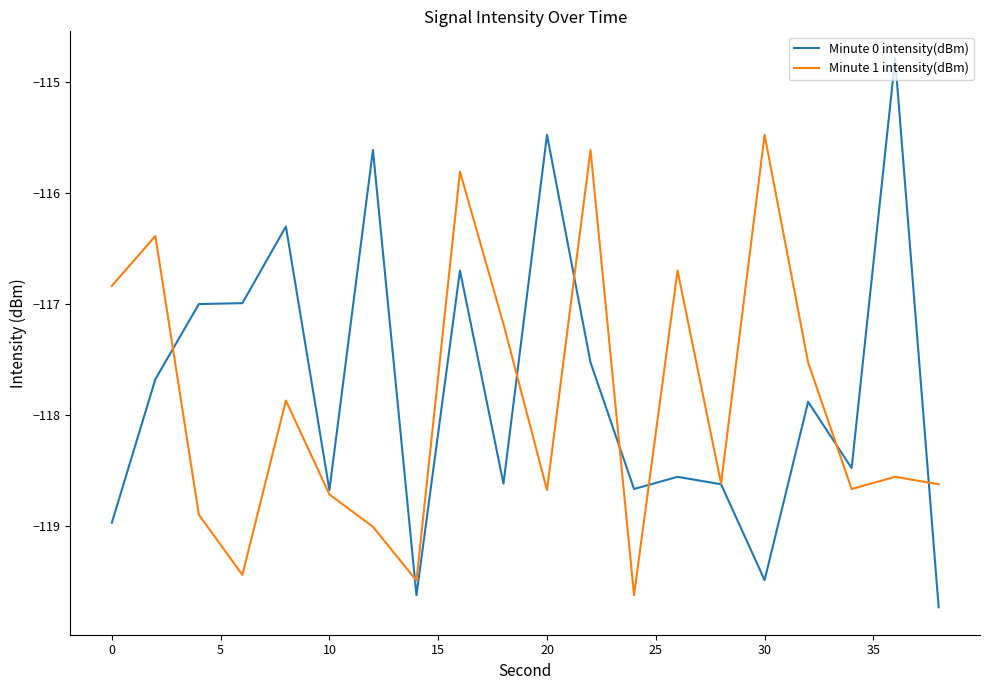

Count the number of categories in the chart.

20